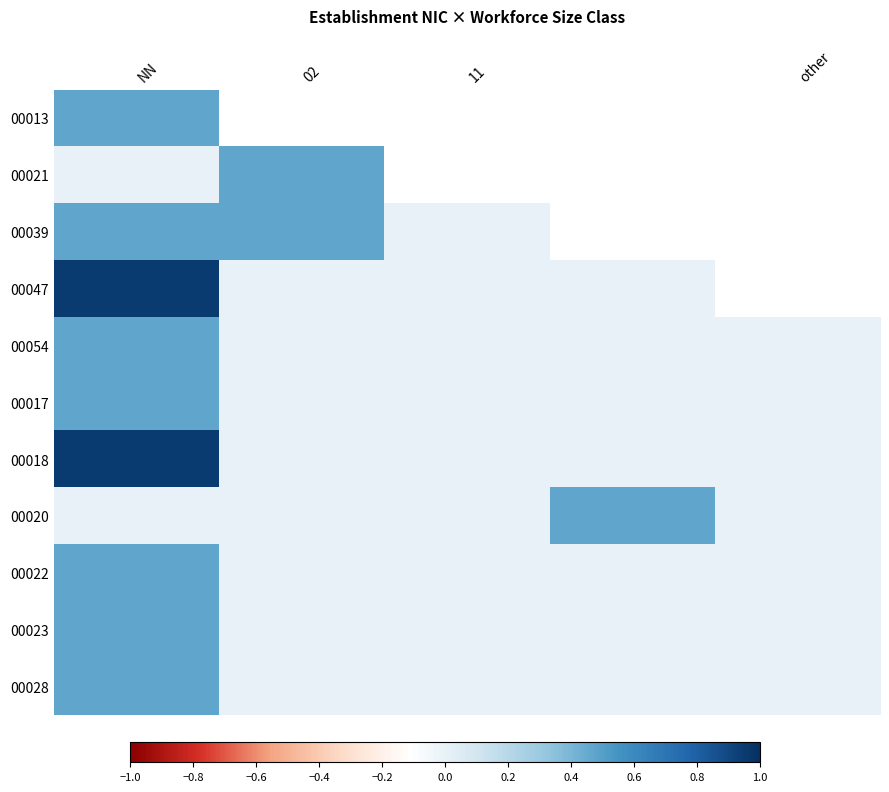

How many 00022 values are between 0 and 1?

5